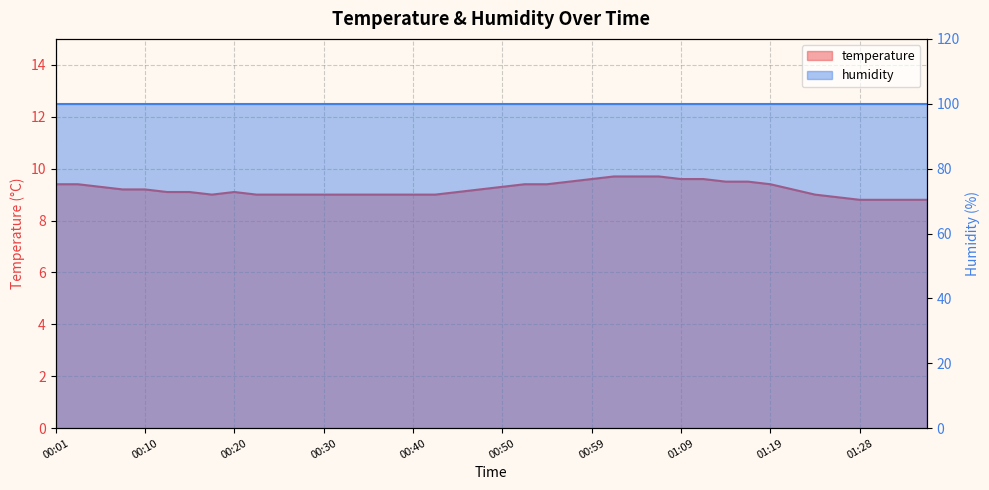

What is the difference between the values at 00:20 and 00:35?

0.1